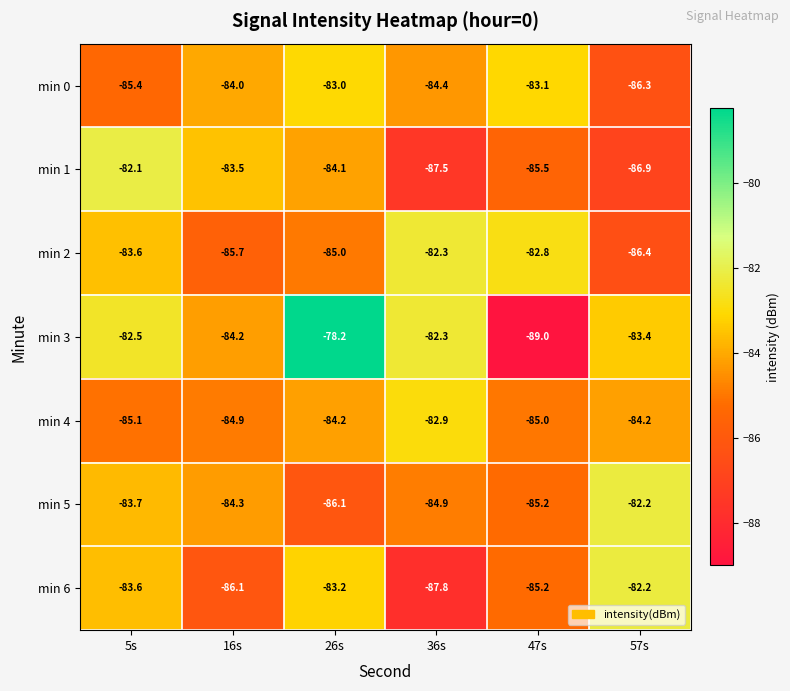

Which series has the largest total across all categories?

min 3